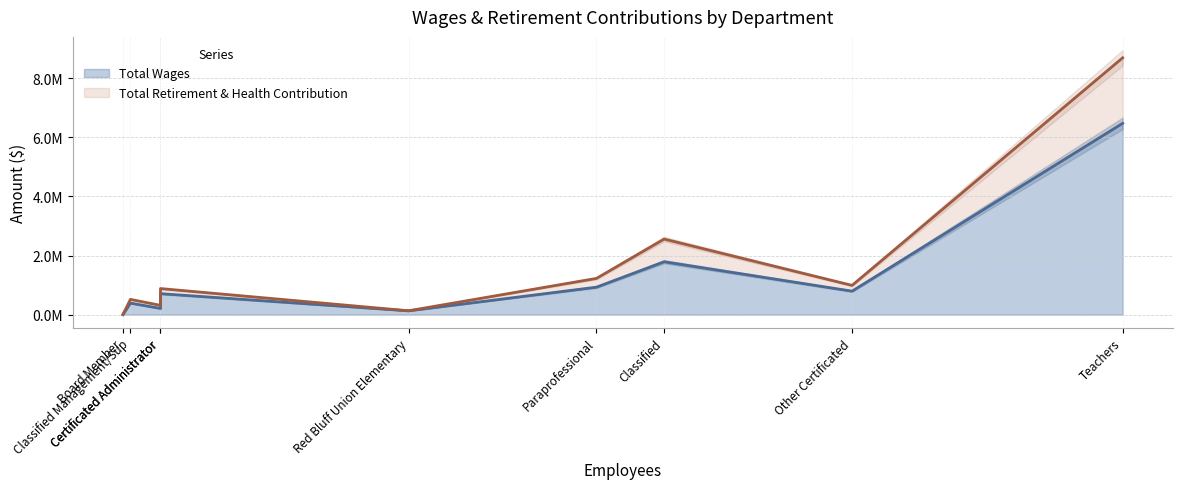

Which series changed the most between Teachers and Red Bluff Union Elementary?

Total Wages